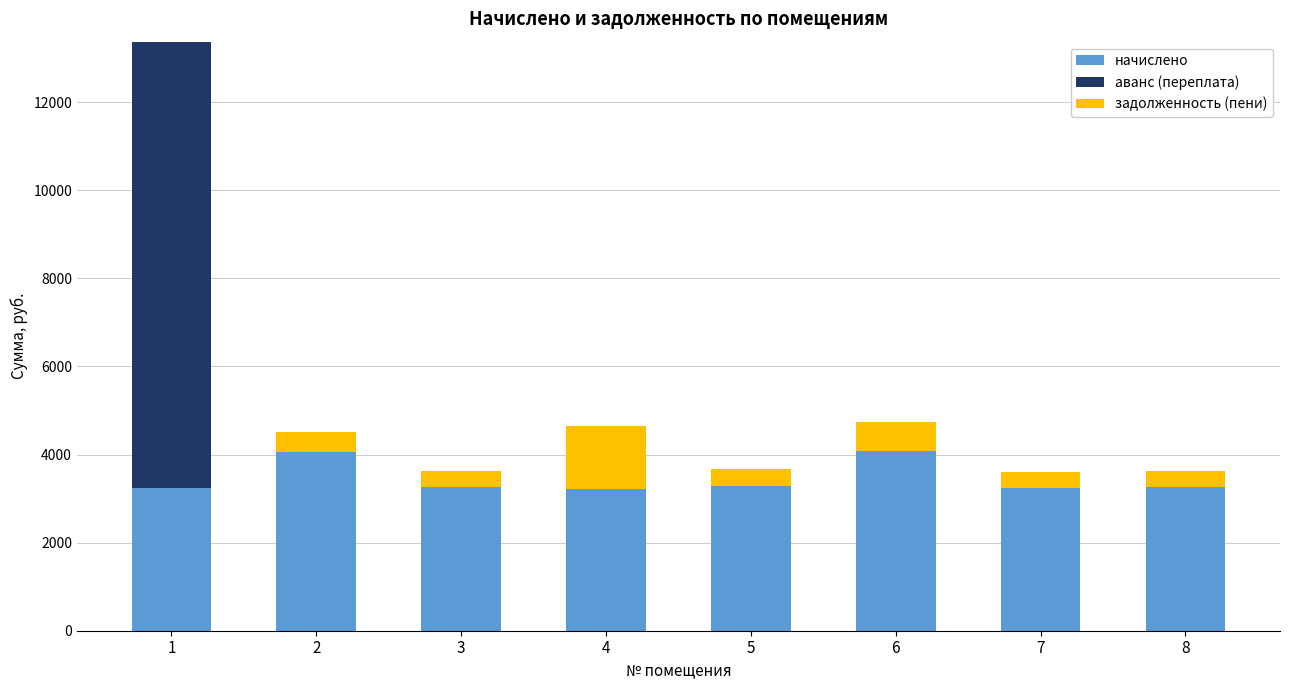

Are the bars horizontal?

No